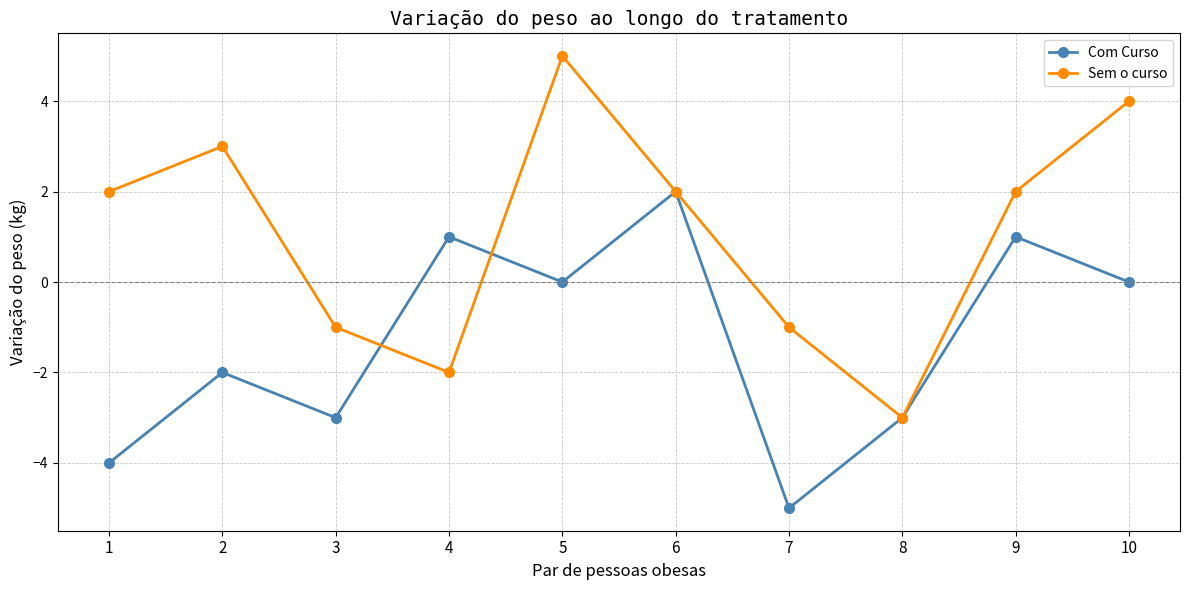

Which series has the largest range (max minus min)?

Sem o curso